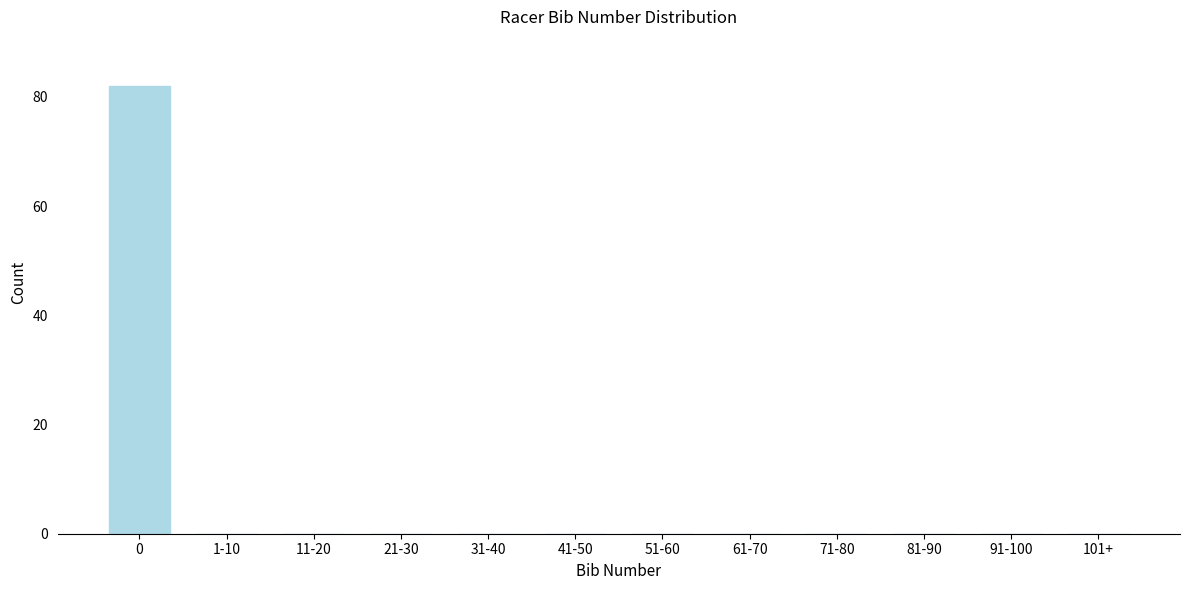

Reading left to right, what are all the values shown in this chart?

0=82	1-10=0	11-20=0	21-30=0	31-40=0	41-50=0	51-60=0	61-70=0	71-80=0	81-90=0	91-100=0	101+=0